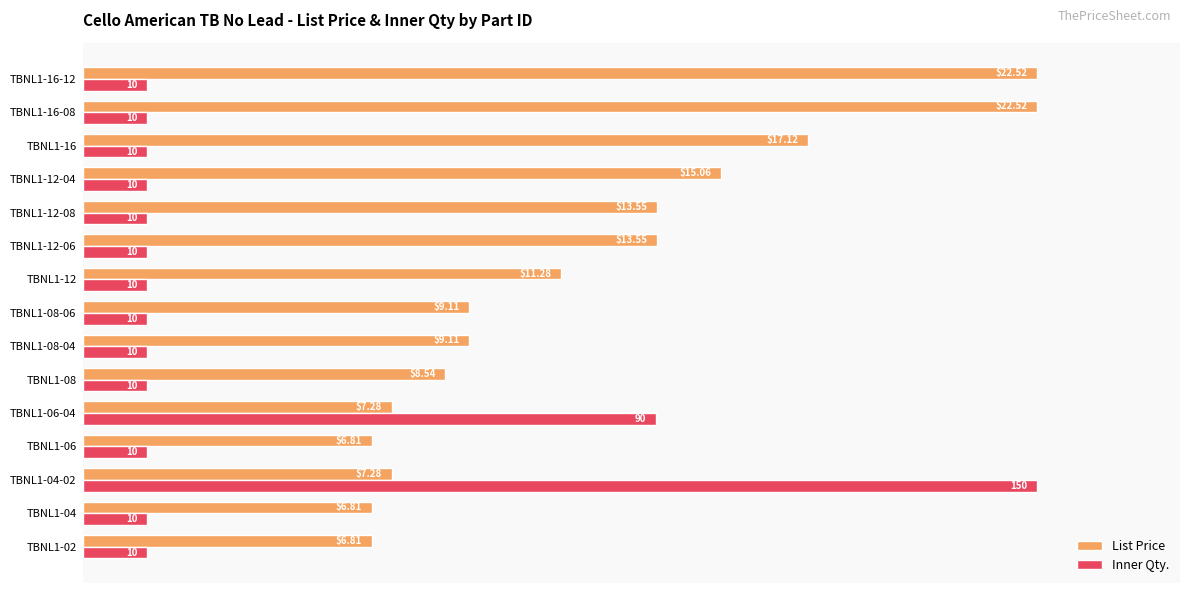

What are all the series names shown in the legend?

List Price, Inner Qty.